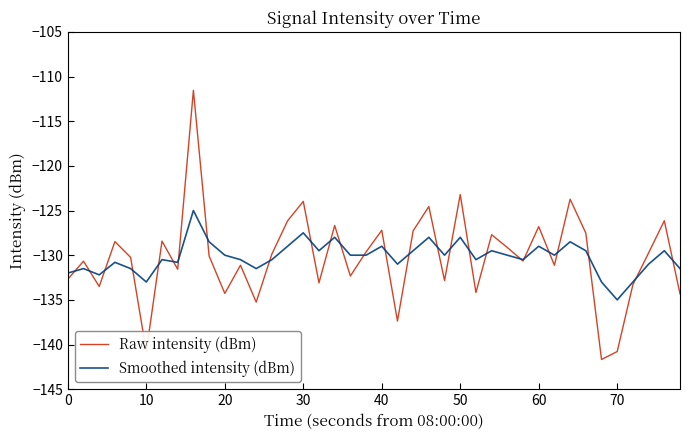

What is the highest value of the Smoothed intensity (dBm) series?

-125.0